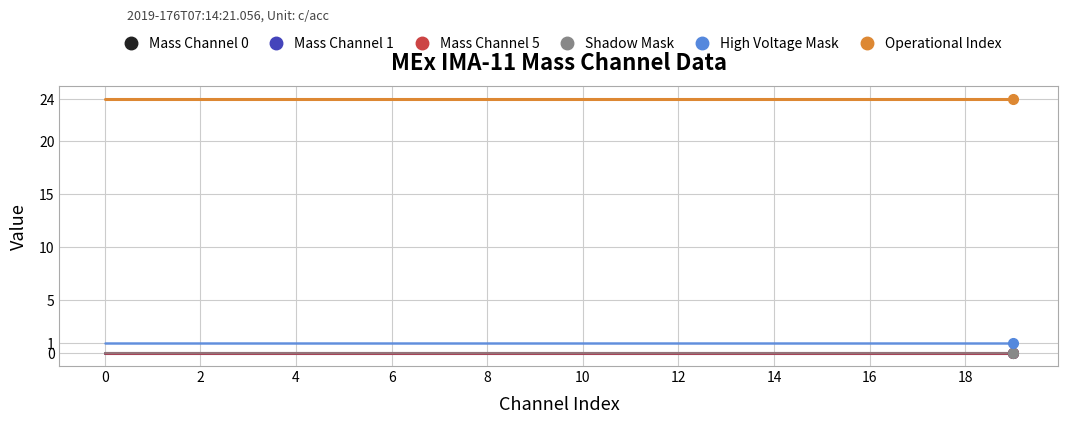

True or false: Mass Channel 1 has more than 1 points higher than both neighbors.

False